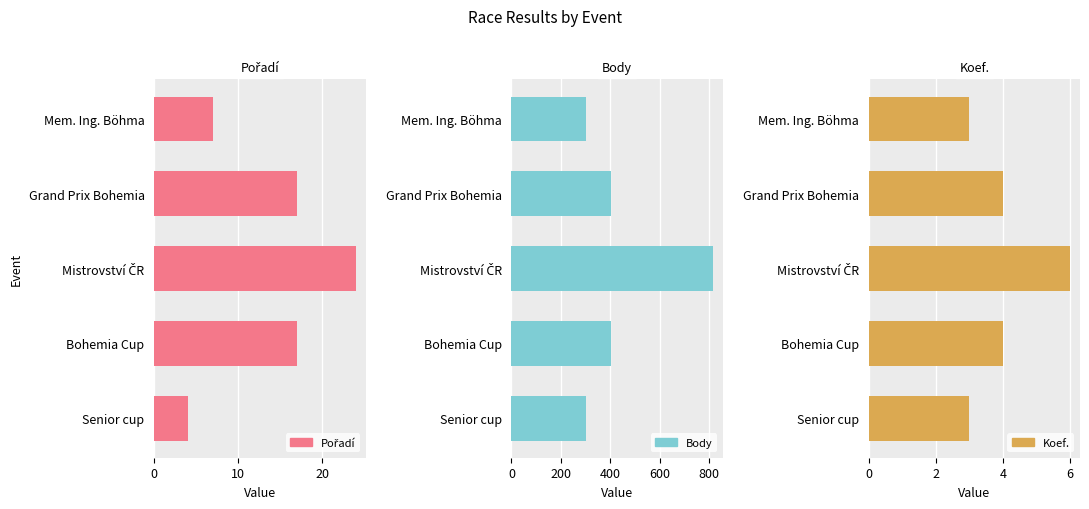

What is the maximum value shown in the chart?

815